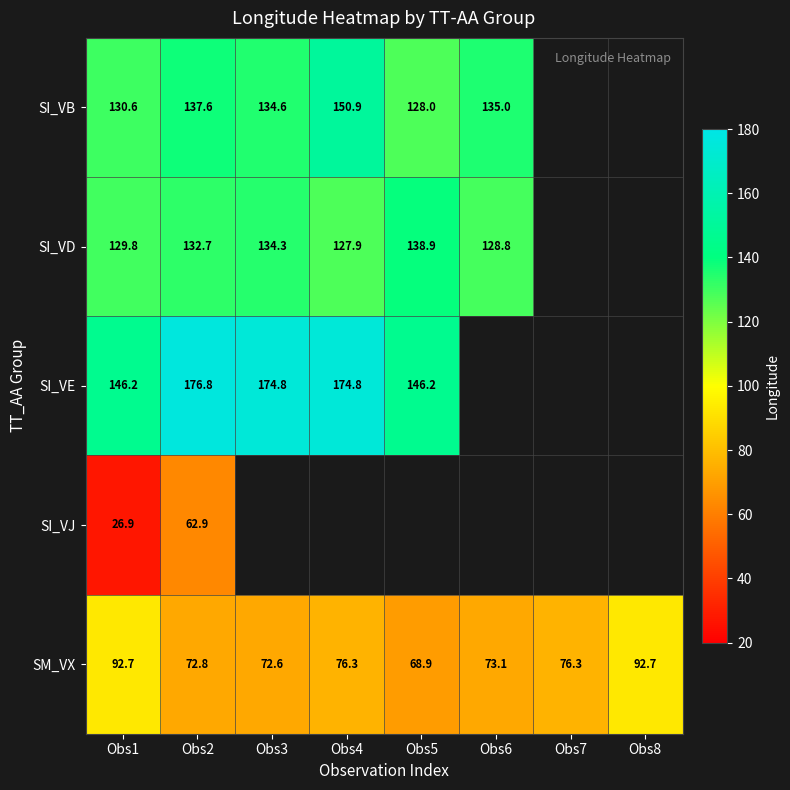

The value of SM_VX at Obs3 is 72.6. True or false?

True